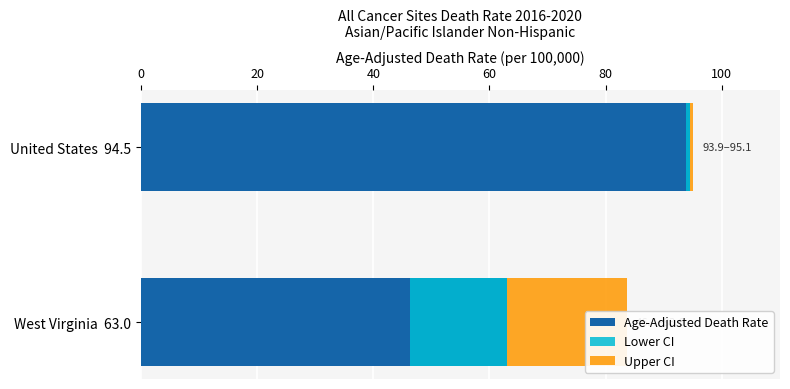

Reading right to left, transcribe all the data shown in this chart.

Age-Adjusted Death Rate: 94.5	63.0
Lower CI: 0.6	16.6
Upper CI: 0.6	20.6